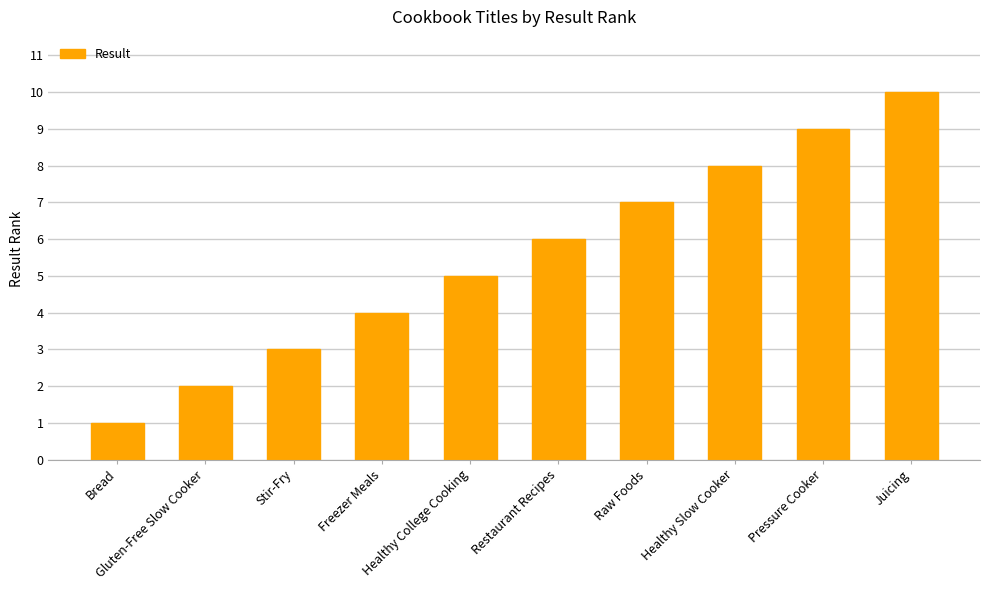

Count the values in the range 3 to 8.

6